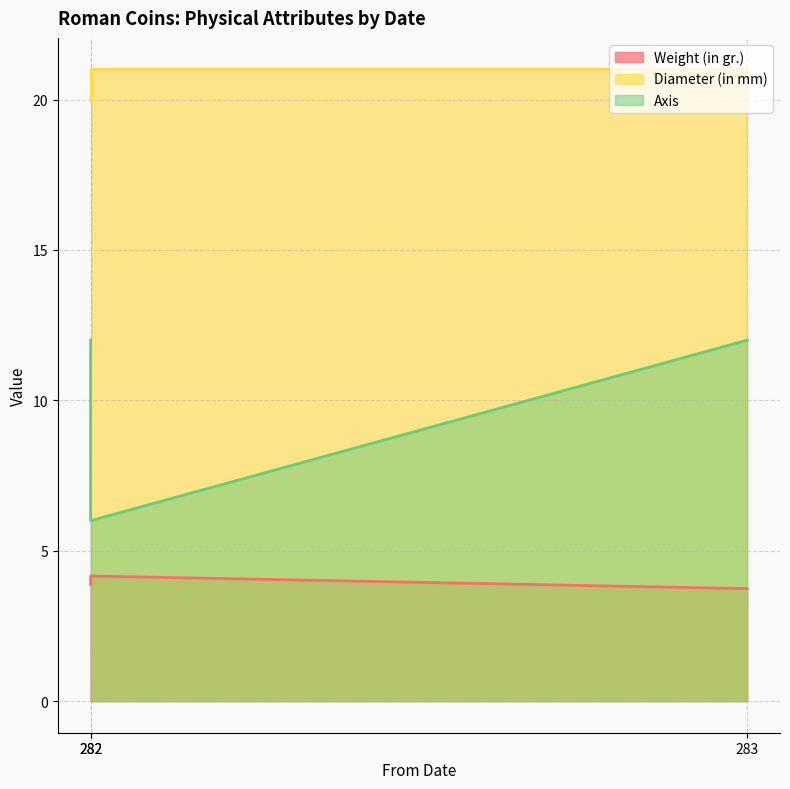

Which has a higher value, 282 or 282?

282